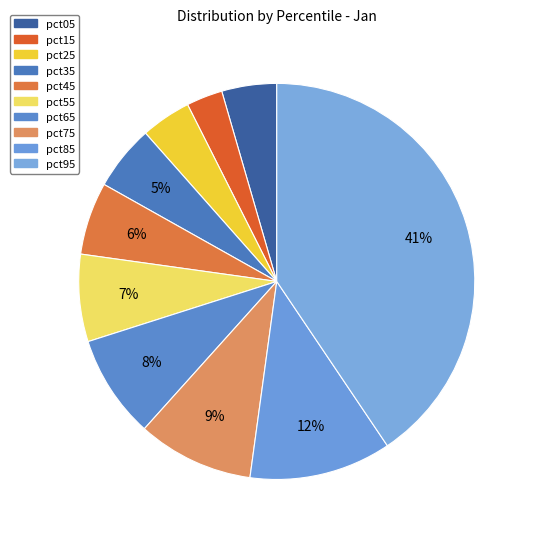

How many segments does this pie chart have?

10